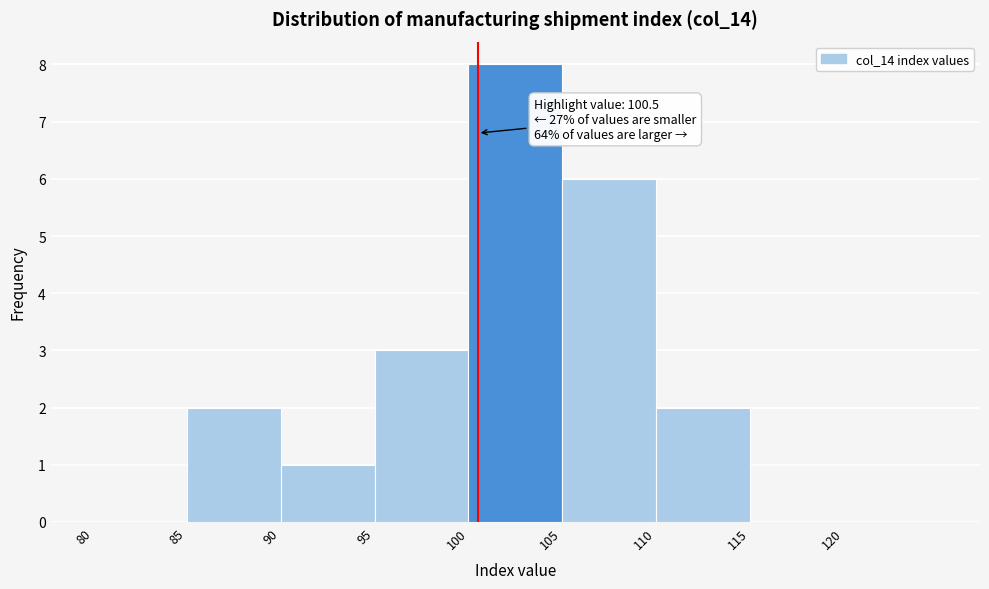

Which range on the x-axis has the tallest bar?

100 to 105